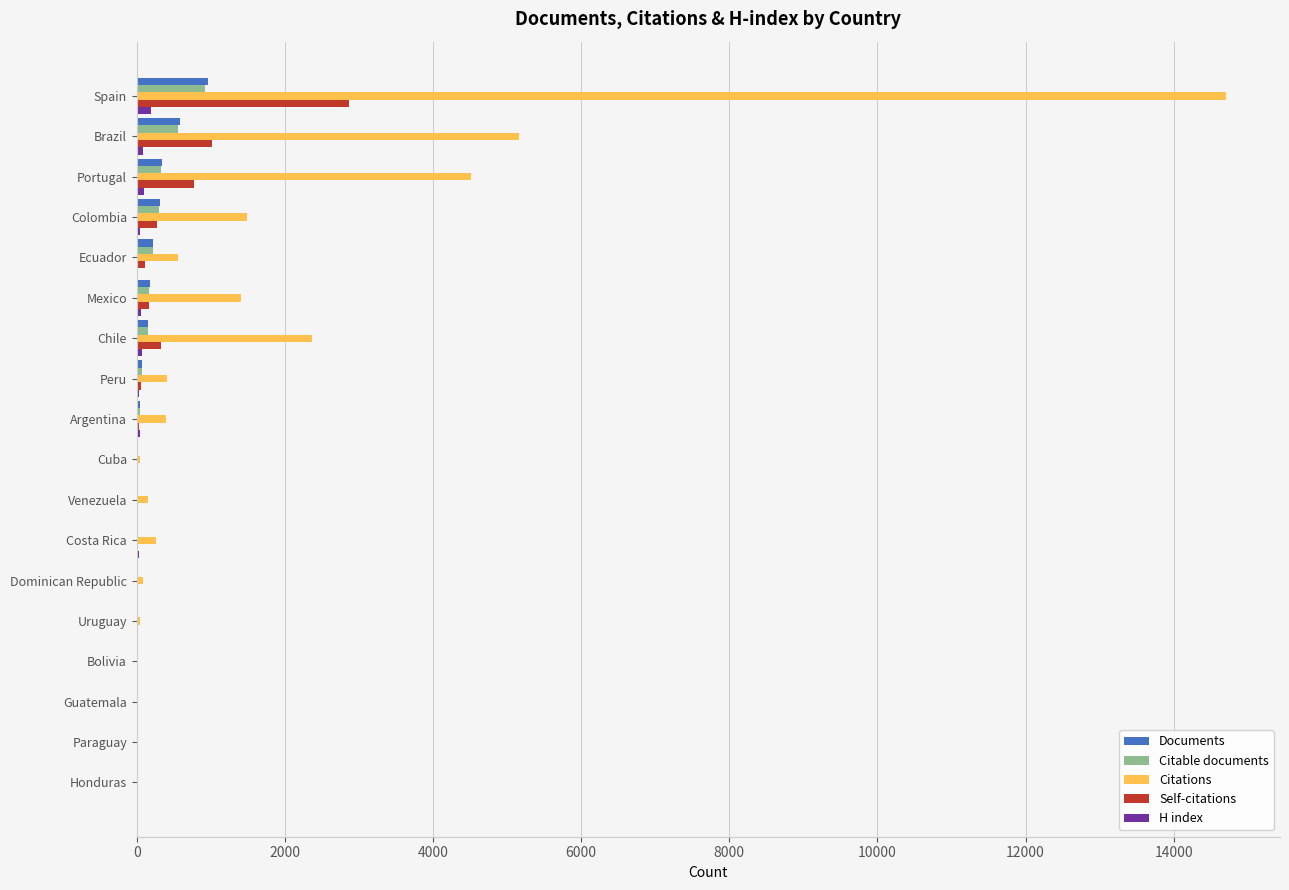

The Documents series shows 958 at Spain. True or false?

True